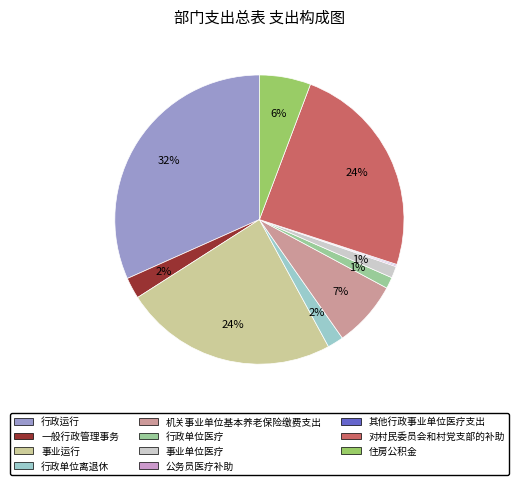

Is there a majority slice in this chart?

No